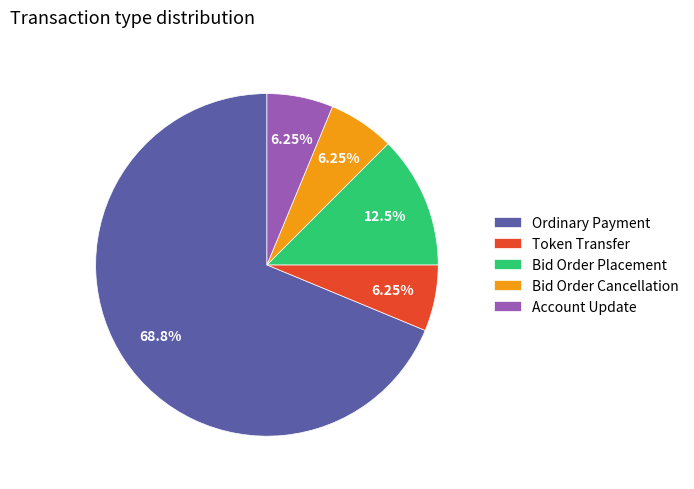

What percentage do Token Transfer and Bid Order Cancellation together represent?

12.5%